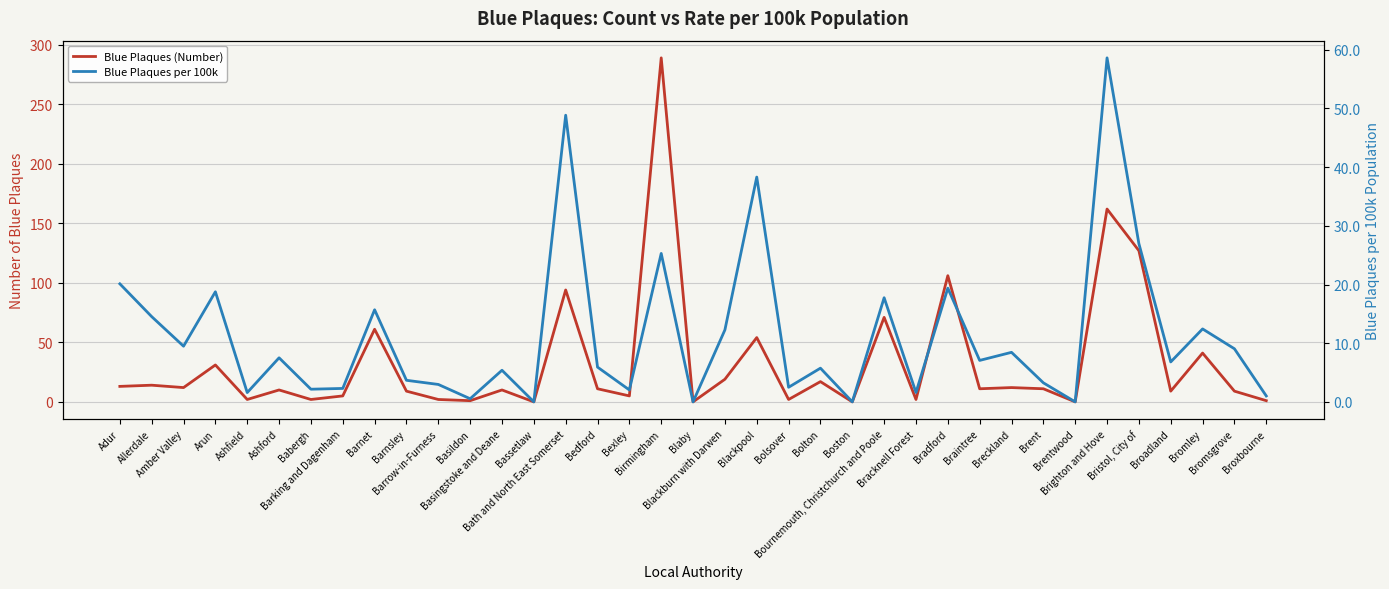

What is the difference between the second highest and second lowest values in the Blue Plaques per 100k series?

48.9